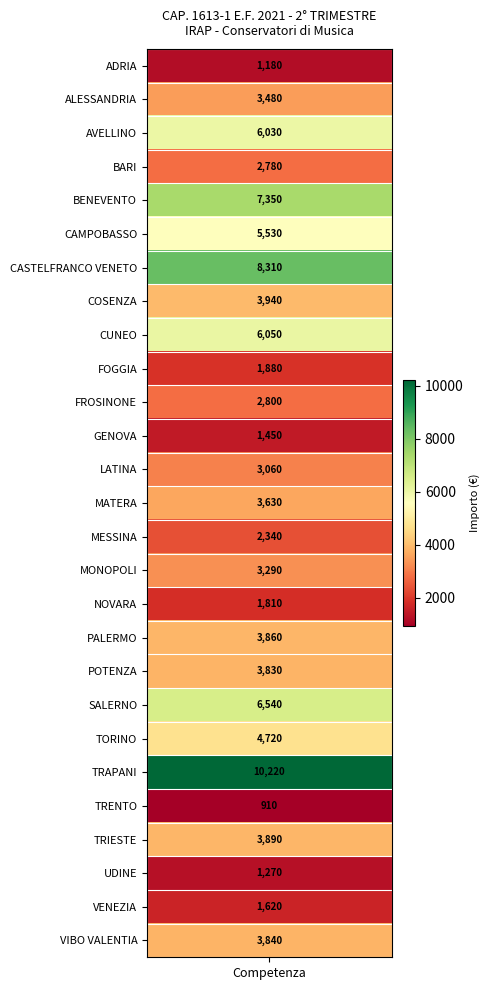

List the labels in order of value, smallest first.

TRENTO, ADRIA, UDINE, GENOVA, VENEZIA, NOVARA, FOGGIA, MESSINA, BARI, FROSINONE, LATINA, MONOPOLI, ALESSANDRIA, MATERA, POTENZA, VIBO VALENTIA, PALERMO, TRIESTE, COSENZA, TORINO, CAMPOBASSO, AVELLINO, CUNEO, SALERNO, BENEVENTO, CASTELFRANCO VENETO, TRAPANI